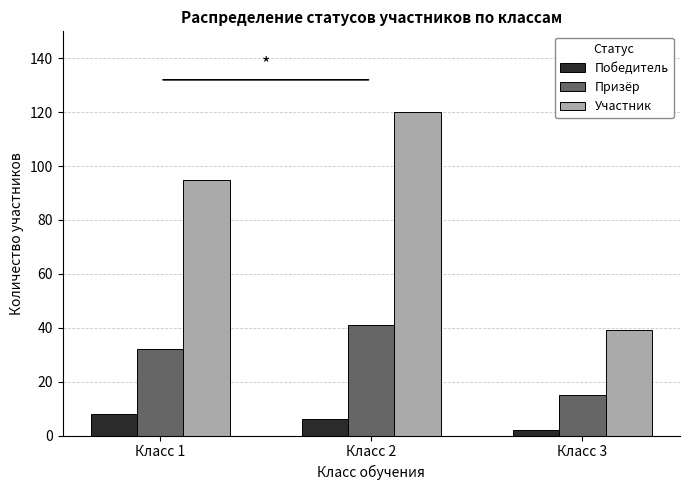

What is the total value across all series at Класс 1?

135